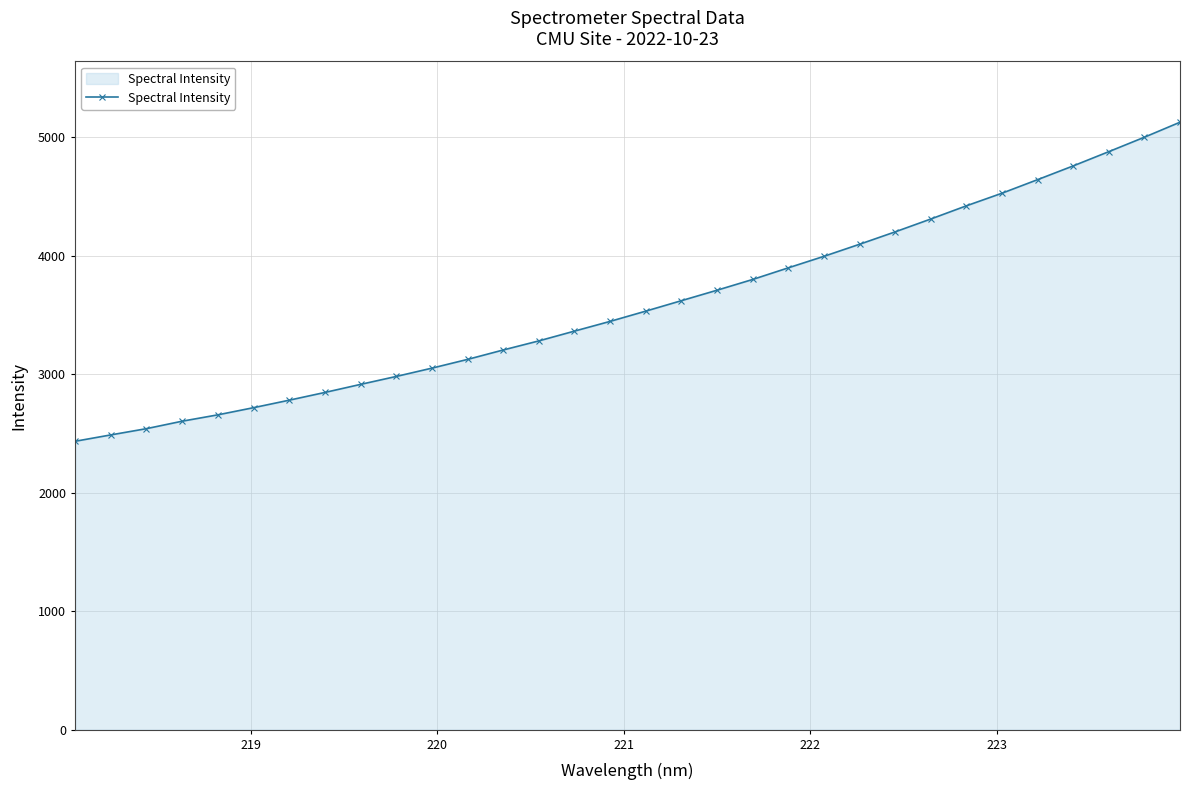

What is the value of the 19th point from the left?

3708.7